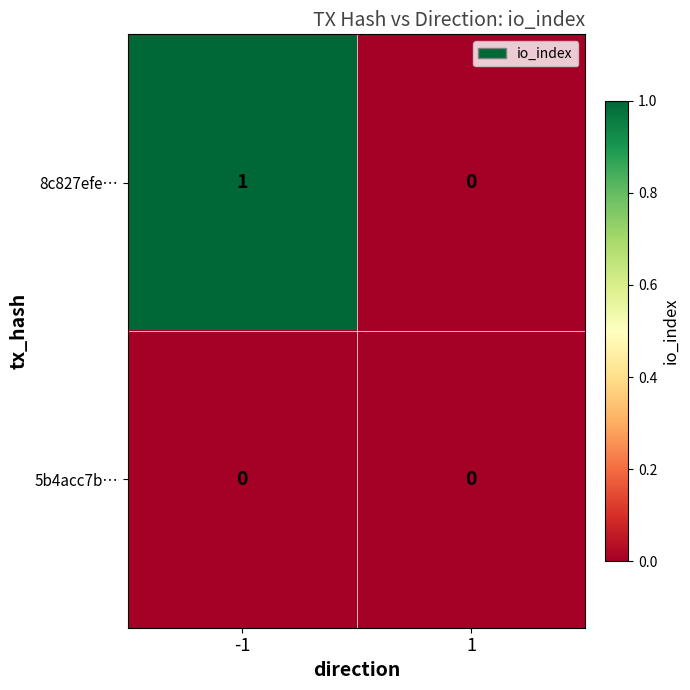

Reading left to right, list all the values displayed in this chart.

8c827efe…: -1=1	1=0
5b4acc7b…: -1=0	1=0